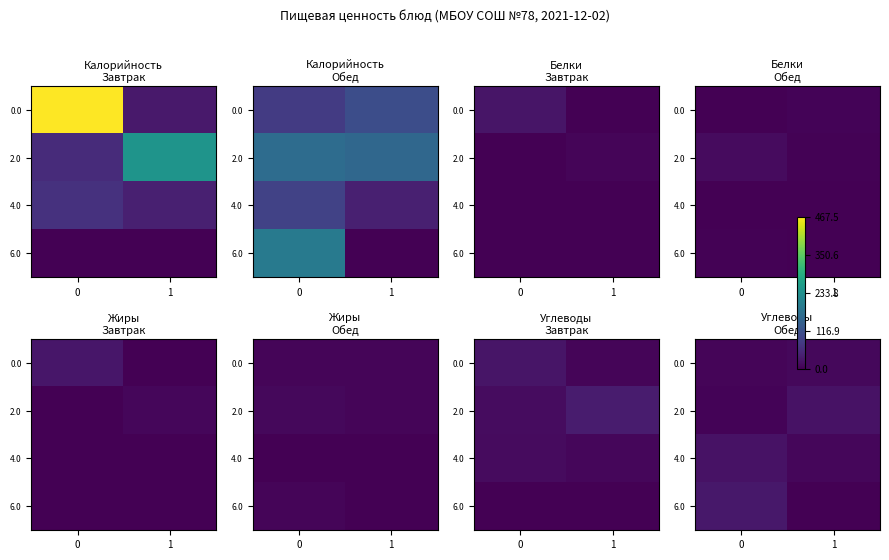

What is the lowest value of the 4.0 series?

8.0